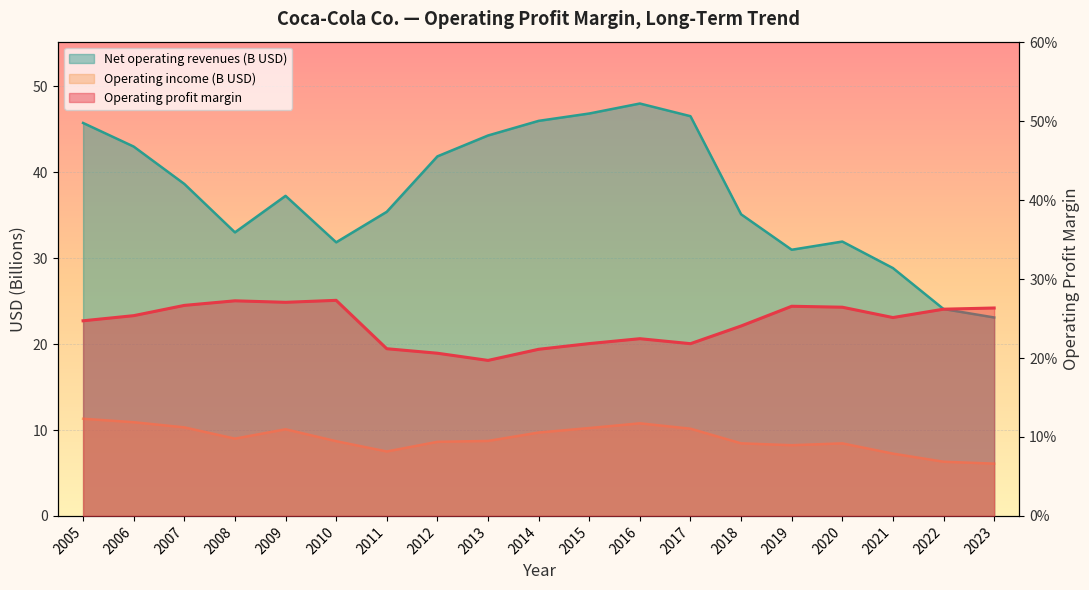

Is the value of Operating profit margin at 2015 greater than the value of Net operating revenues (B) at 2019?

No